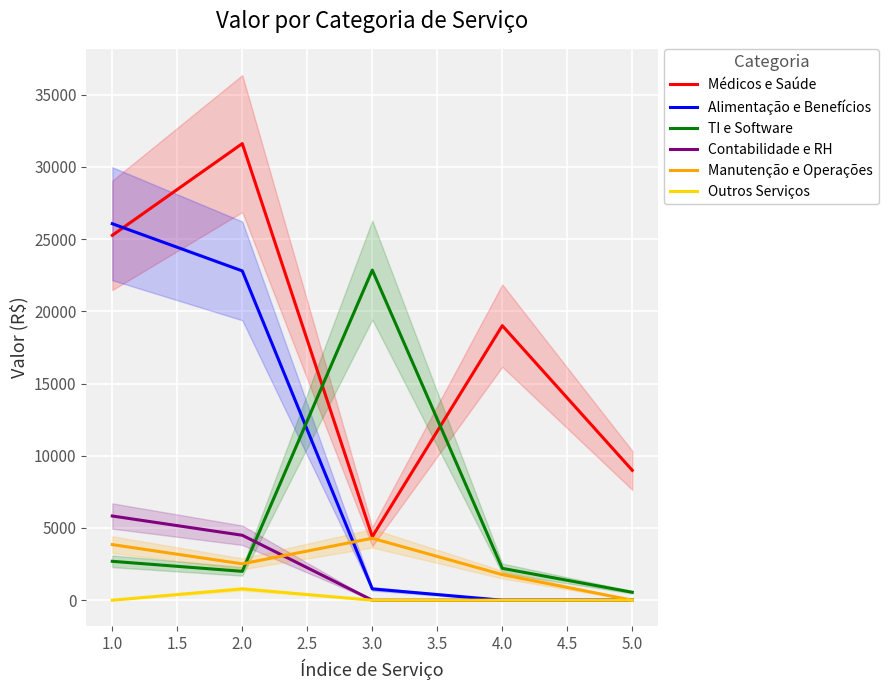

How many lines are shown in the chart?

6